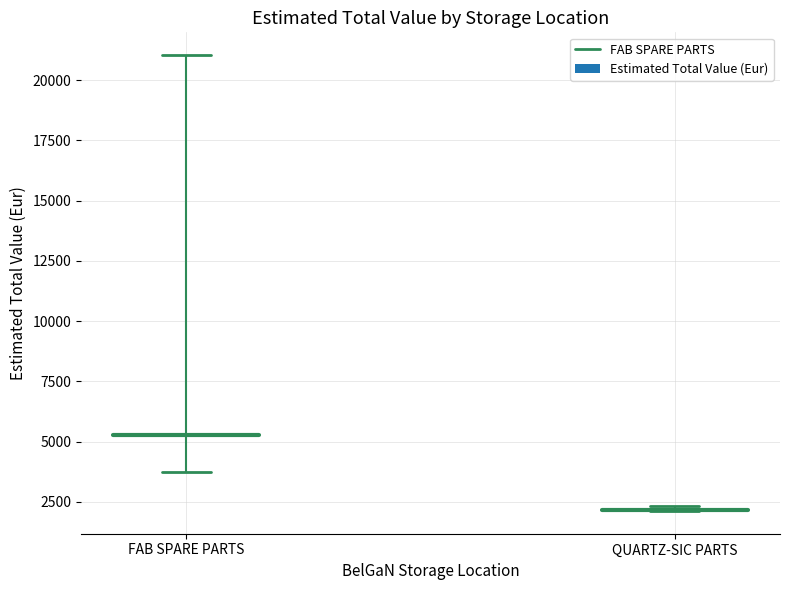

Is it true that Estimated Total Value (Eur) equals 7099.3 at 15?

False